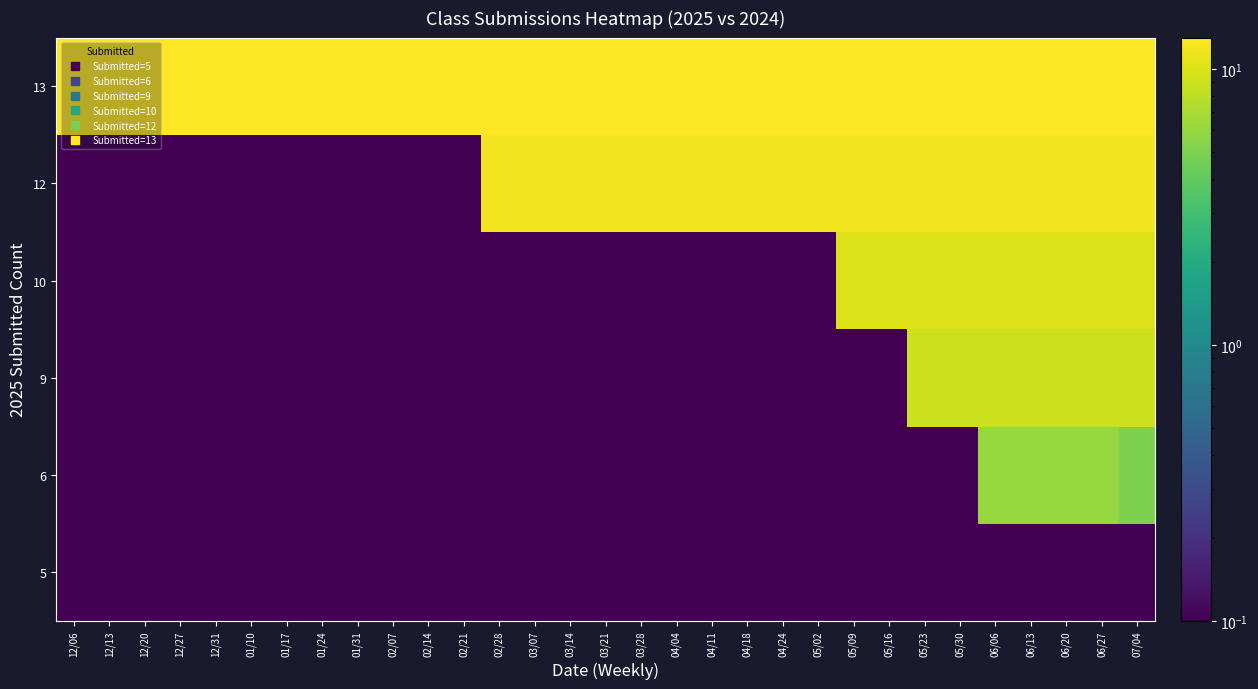

Rank the series at 04/11 from lowest to highest value.

5, 6, 9, 10, 12, 13